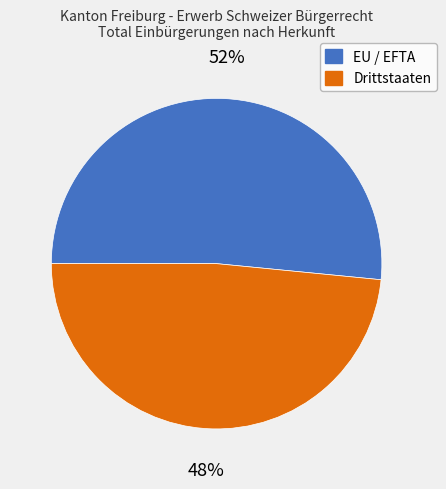

What is the ratio of the value at EU / EFTA to the value at Drittstaaten?

1.1